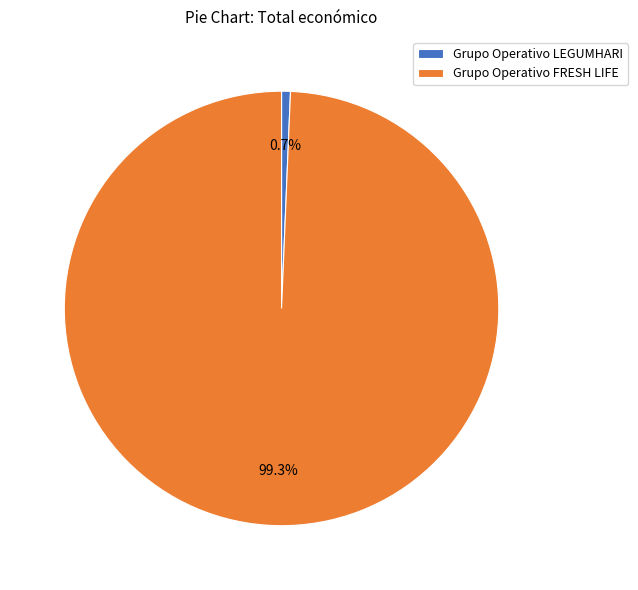

Does Grupo Operativo LEGUMHARI account for over 50% of the chart?

No